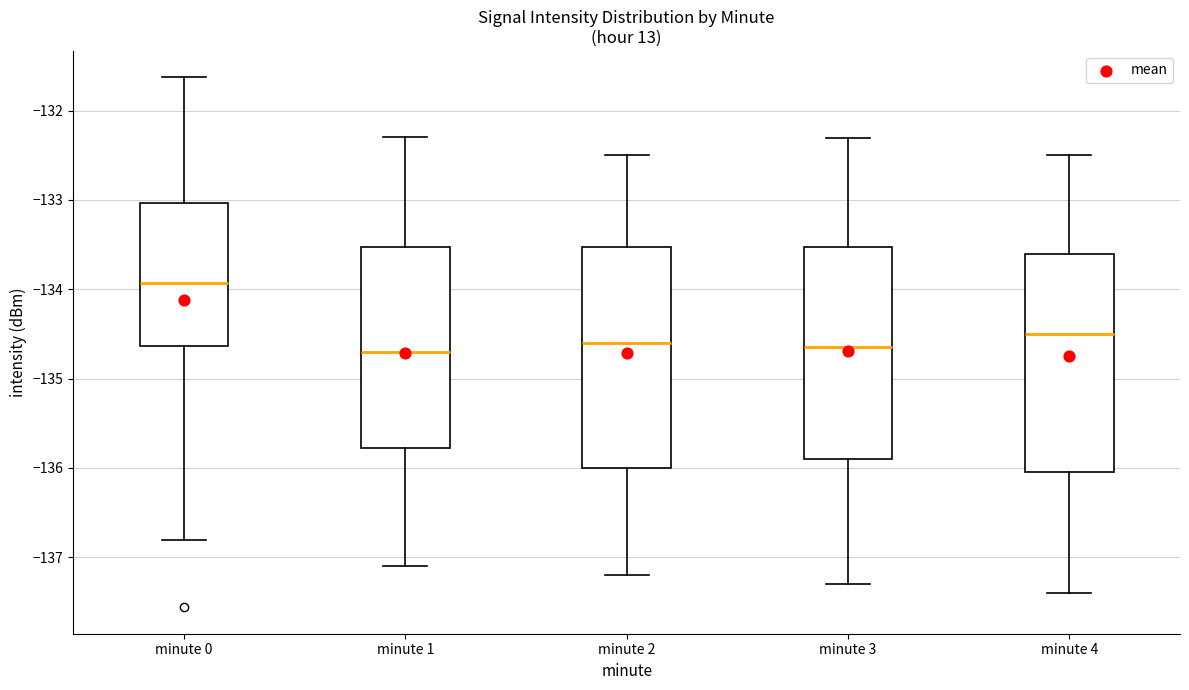

Reading left to right, transcribe this box plot: for each box, give where its median line is, the range the box spans, and where its two whiskers end, as read against the y-axis. The values are not printed on the chart, so give them approximately, as read against the axis.

minute 0: median -133.9, box -134.6 to -133.0, whiskers -136.8 to -131.6
minute 1: median -134.7, box -135.8 to -133.5, whiskers -137.1 to -132.3
minute 2: median -134.6, box -136.0 to -133.5, whiskers -137.2 to -132.5
minute 3: median -134.6, box -135.9 to -133.5, whiskers -137.3 to -132.3
minute 4: median -134.5, box -136.0 to -133.6, whiskers -137.4 to -132.5